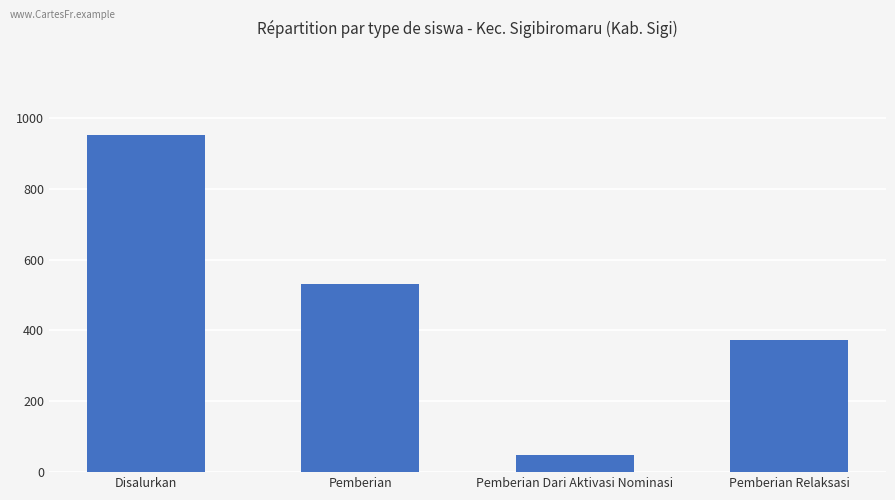

What is the difference between the maximum and minimum values?

903